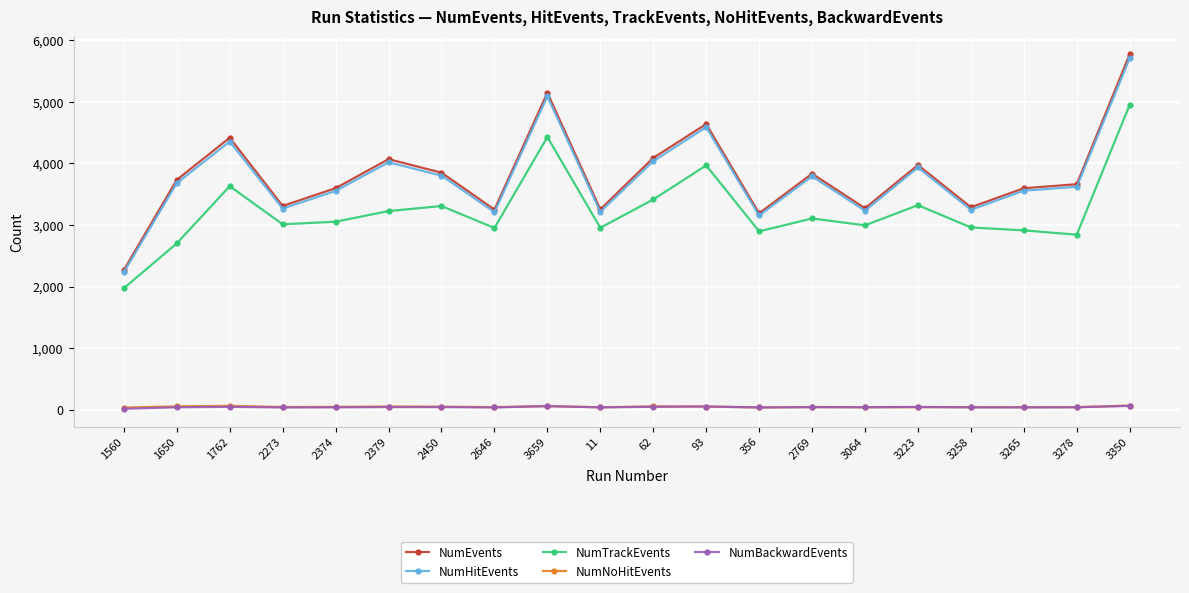

What is the smallest value displayed?

14